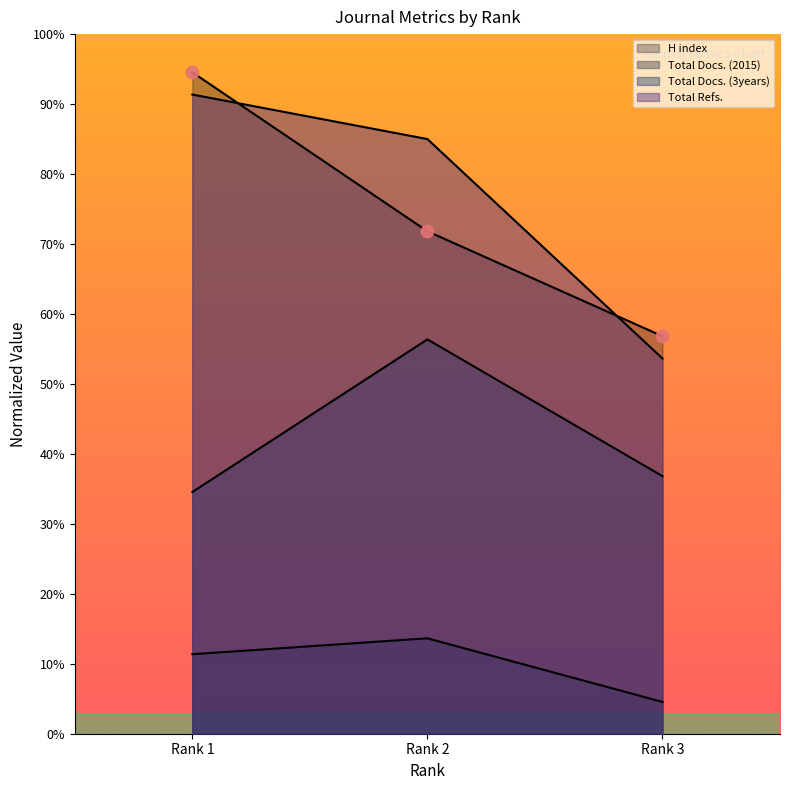

Which series has the widest spread of Y values?

Total Refs.